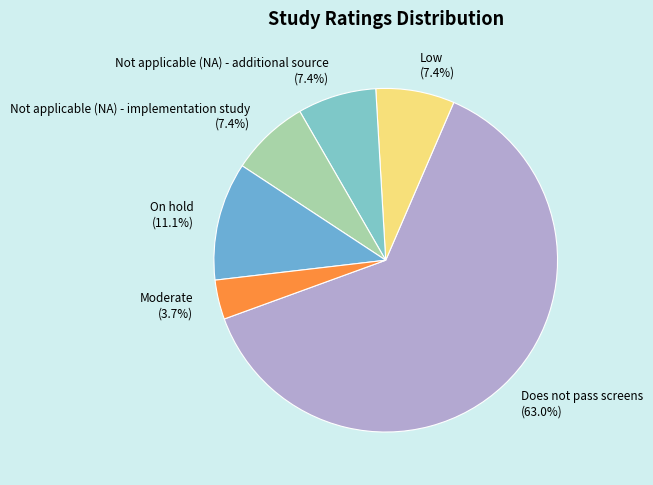

Does Does not pass screens represent more than half of the total?

Yes